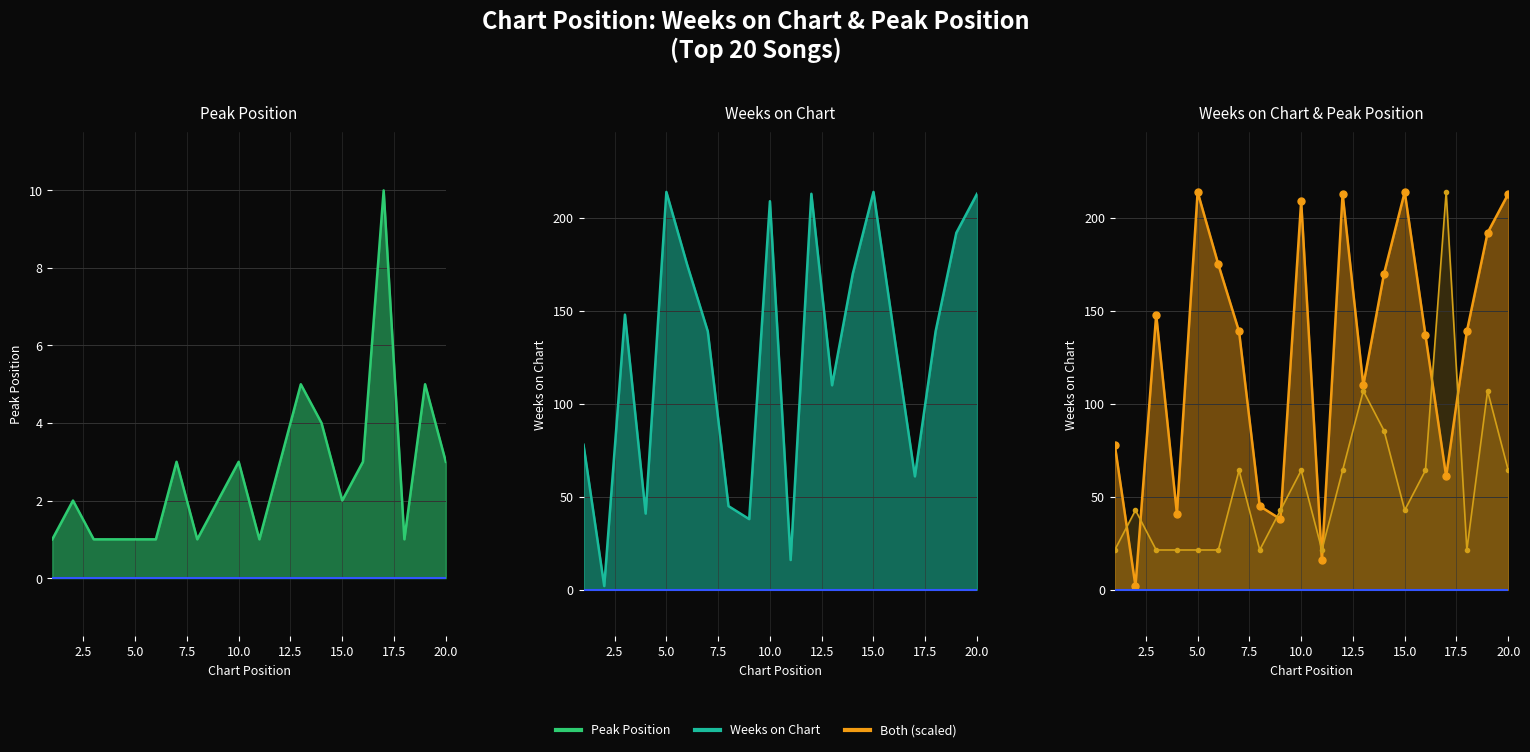

Rank the categories by Weeks on Chart value from lowest to highest.

2, 11, 9, 4, 8, 17, 1, 13, 16, 7, 18, 3, 14, 6, 19, 10, 12, 20, 5, 15